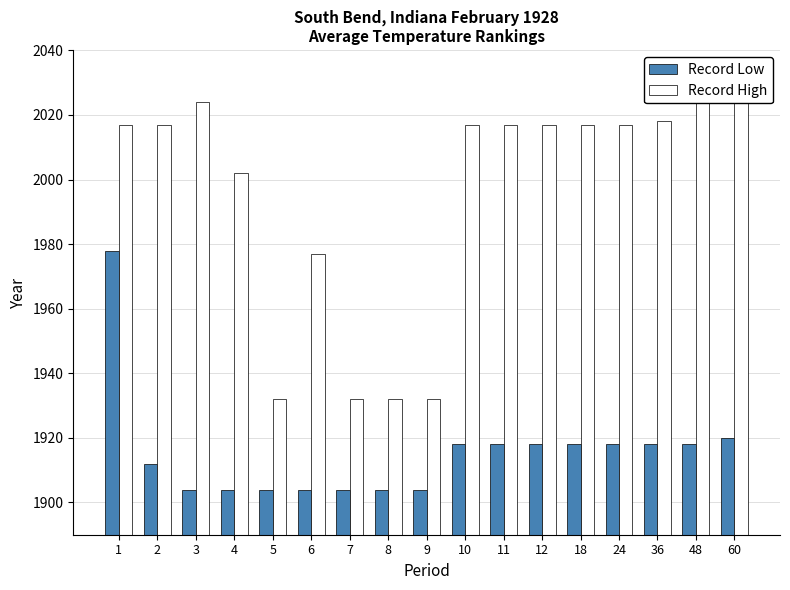

What is the total value across all series at 36?

3936